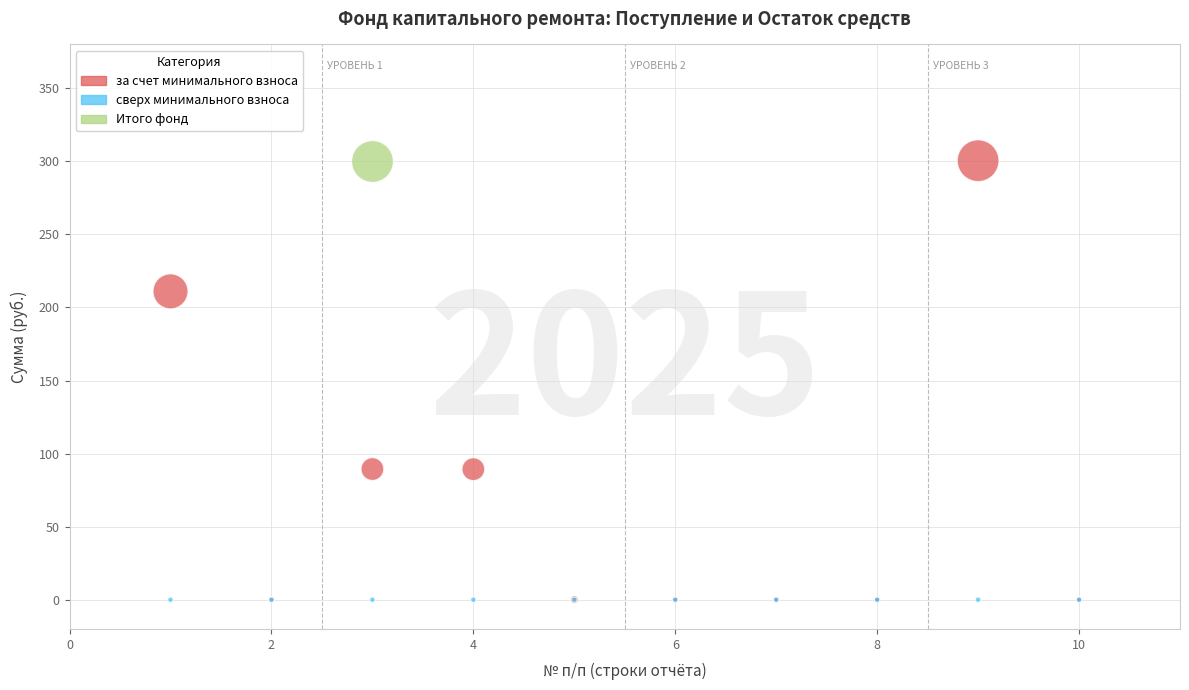

What are all the series names shown in the legend?

за счет минимального взноса, сверх минимального взноса, Итого фонд